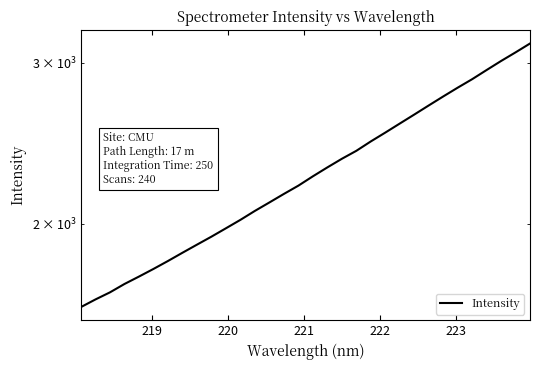

Does the chart display data point markers on the line(s)?

No